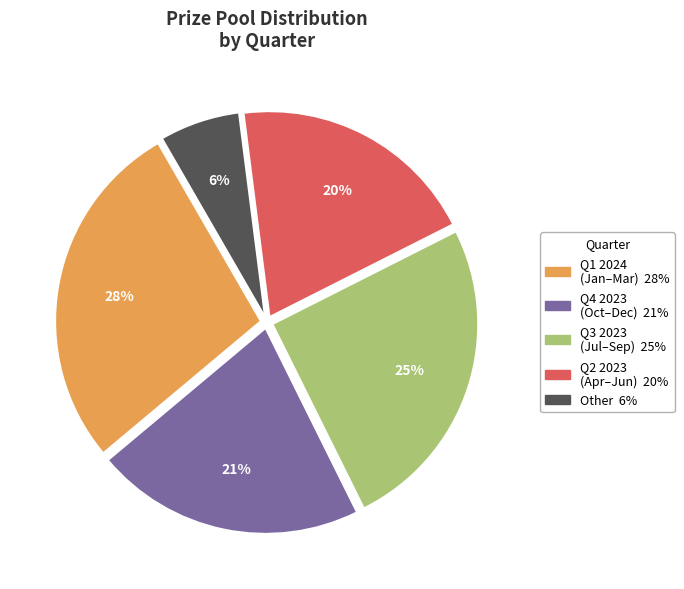

Does any single category account for the majority?

No